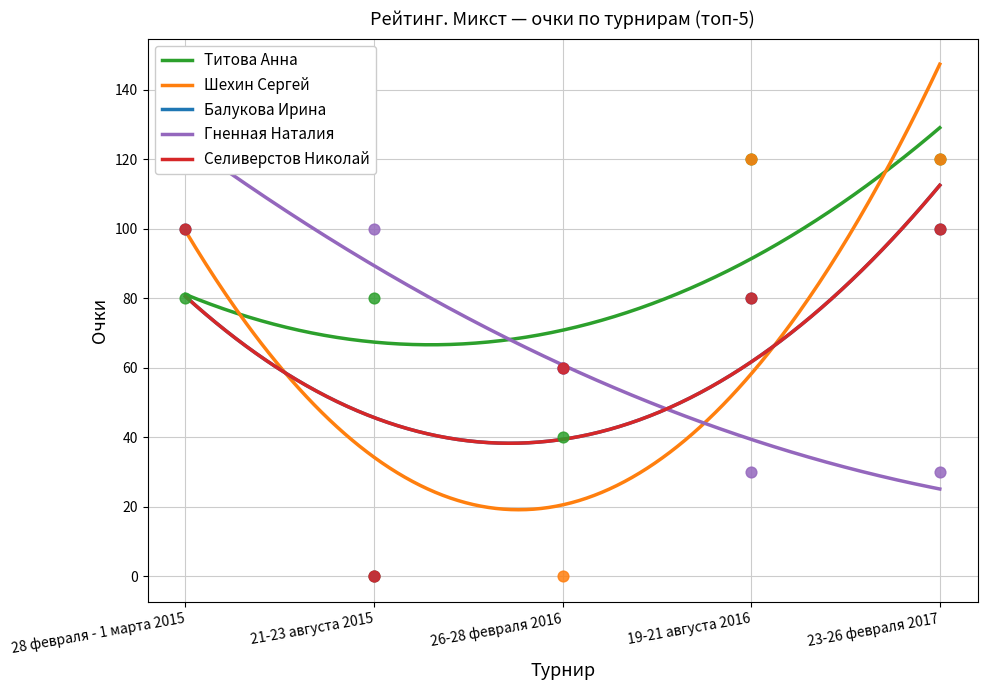

Which series has the largest Y range (max minus min)?

Шехин Сергей